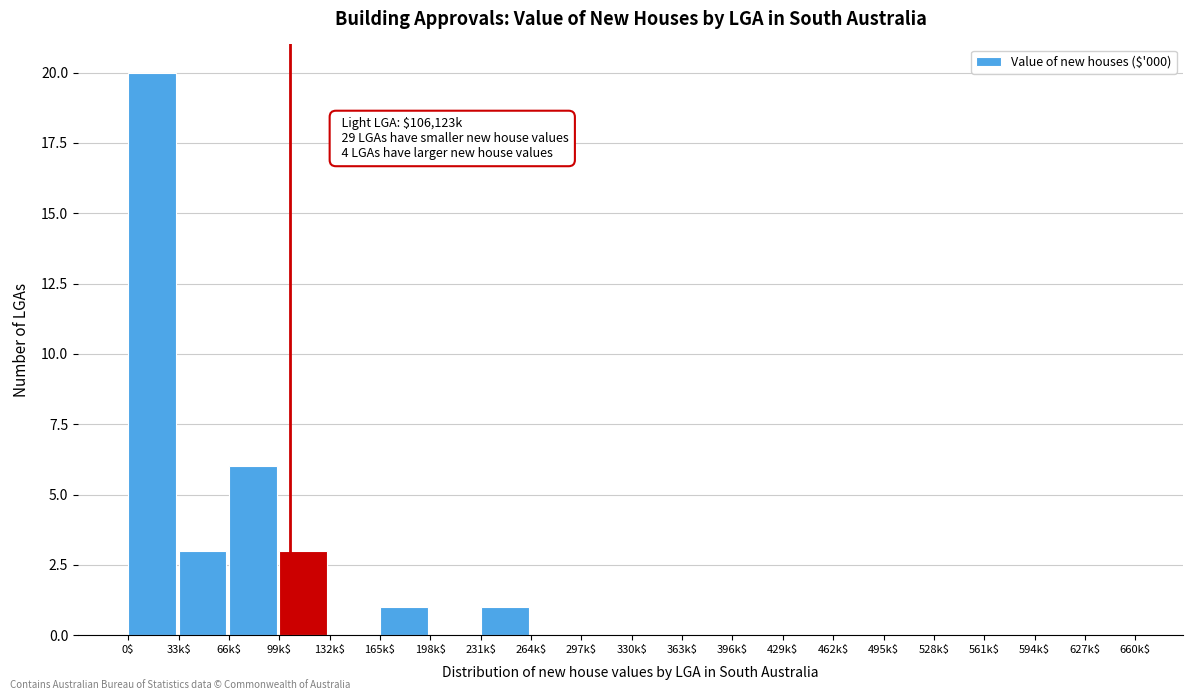

The chart shows a value of -12 at 429k$. True or false?

False